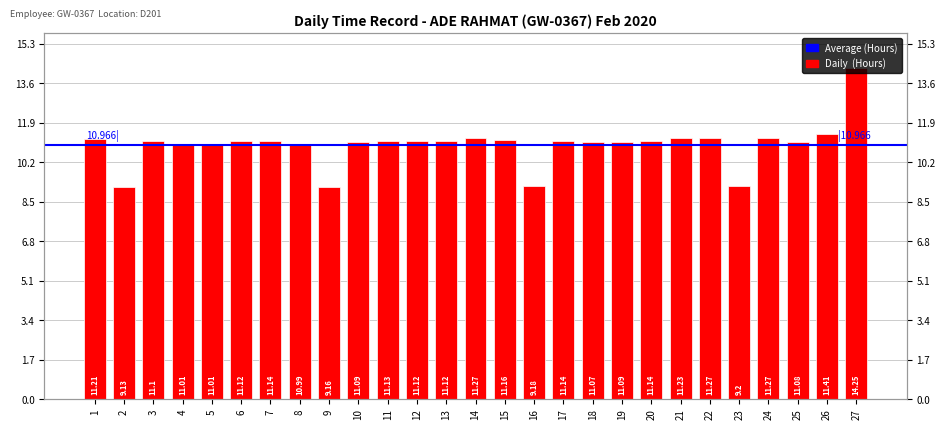

What is the value of the 27th bar from the left?

14.2